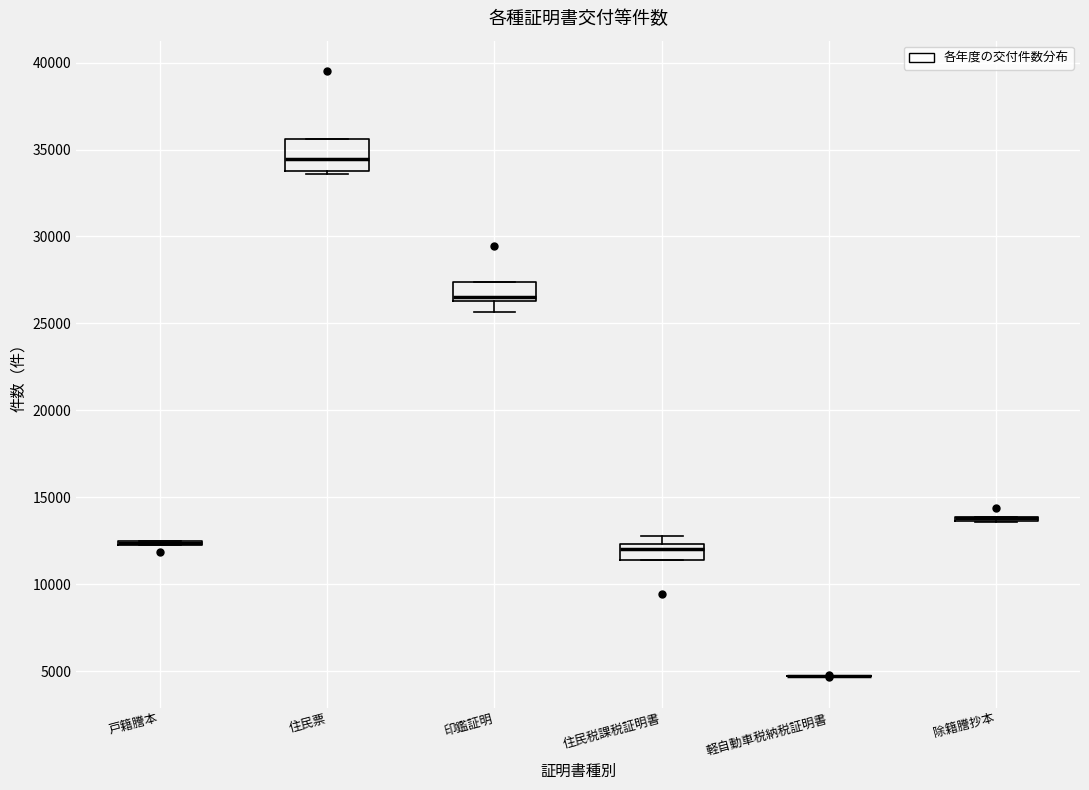

Where is the upper edge of the box for 住民票 on the y-axis? The values are not printed on the chart, so give them approximately, as read against the axis.

35500